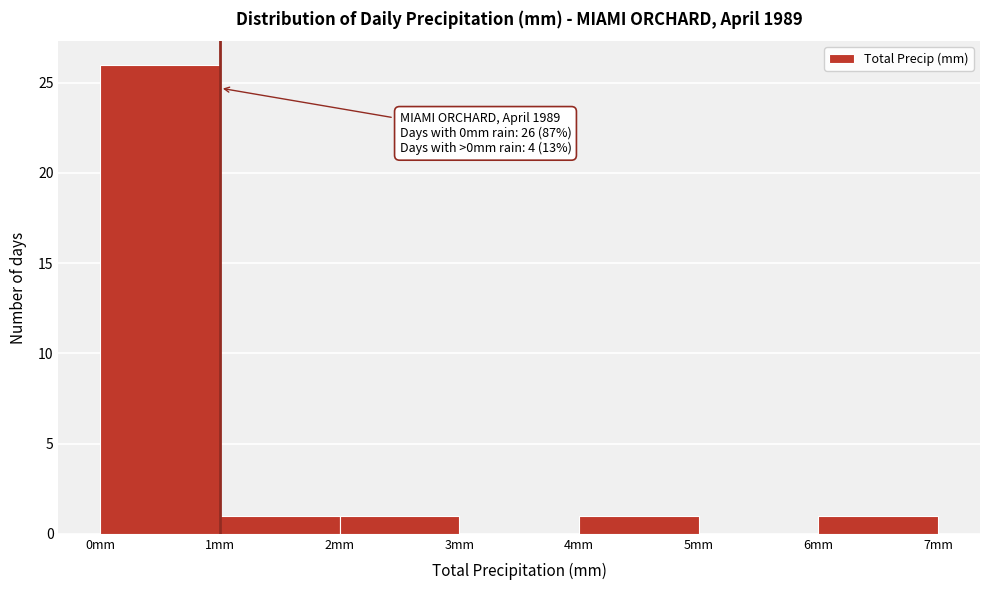

Over which range of the x-axis is the bar tallest?

0 to 1